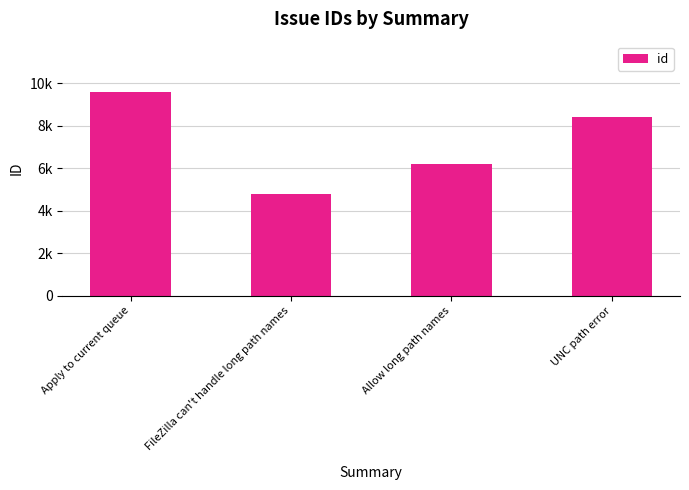

What is the maximum value shown in the chart?

9570